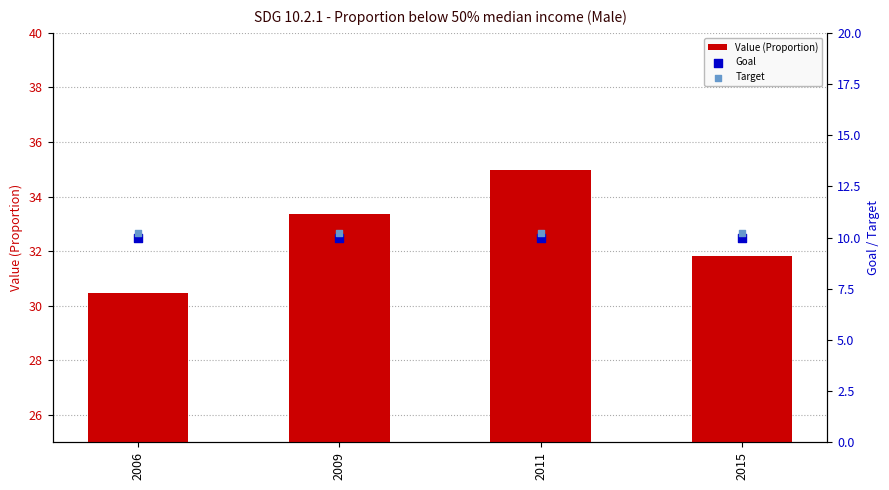

At which category is the sum across all series the highest?

2011